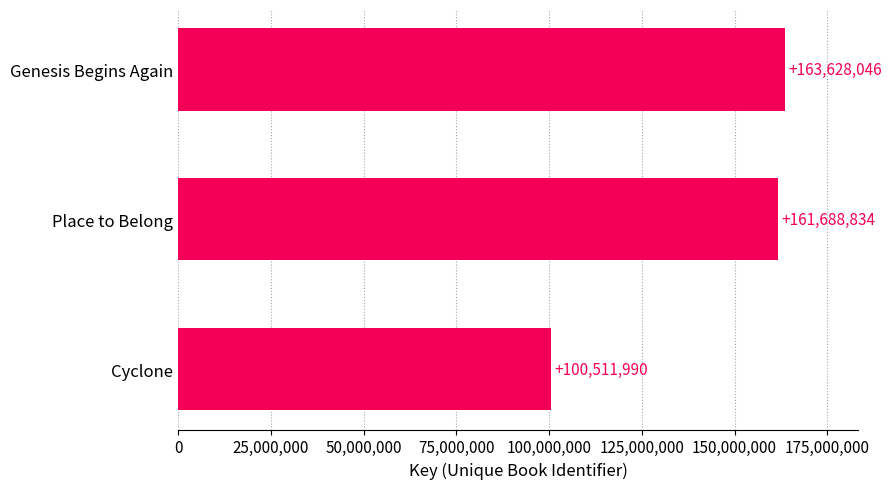

Reading top to bottom, what are all the values shown in this chart?

163628046	161688834	100511990